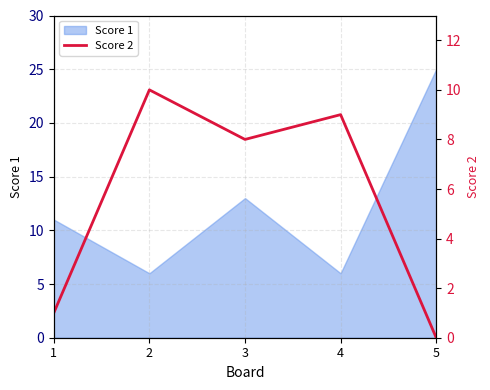

What is the highest value of the Score 1 series?

25